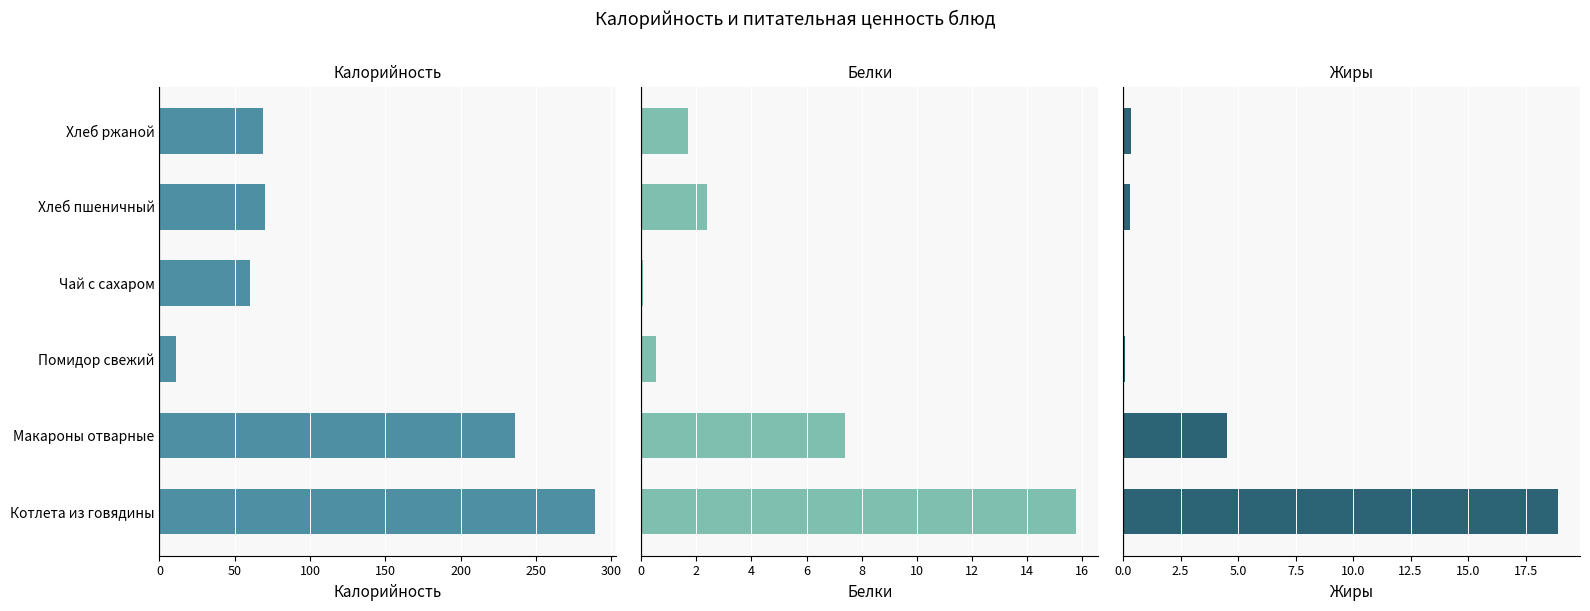

Which series has the largest total across all categories?

Калорийность